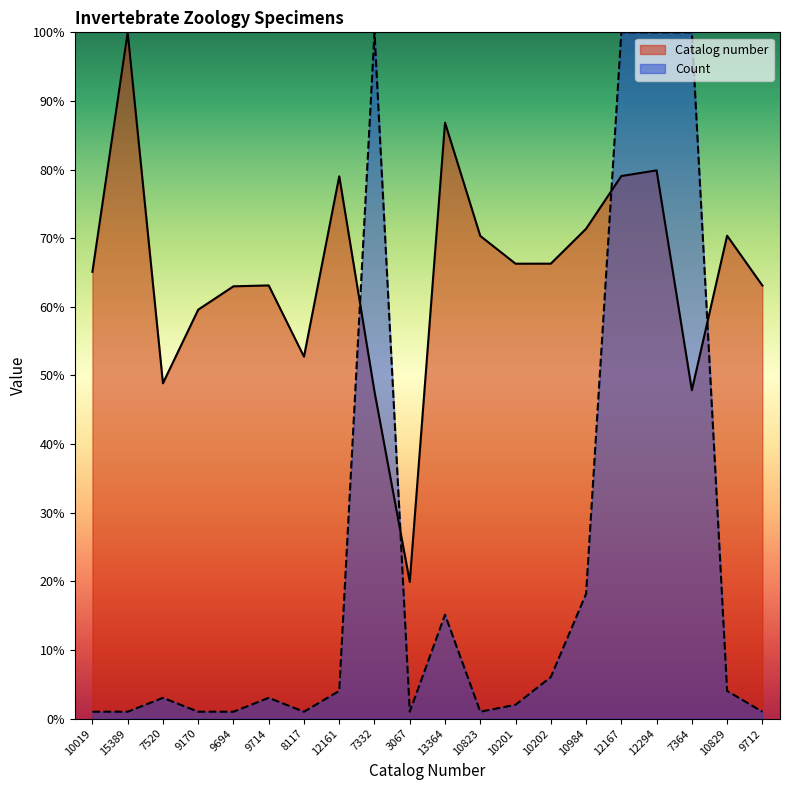

What position from the left is 10823?

12